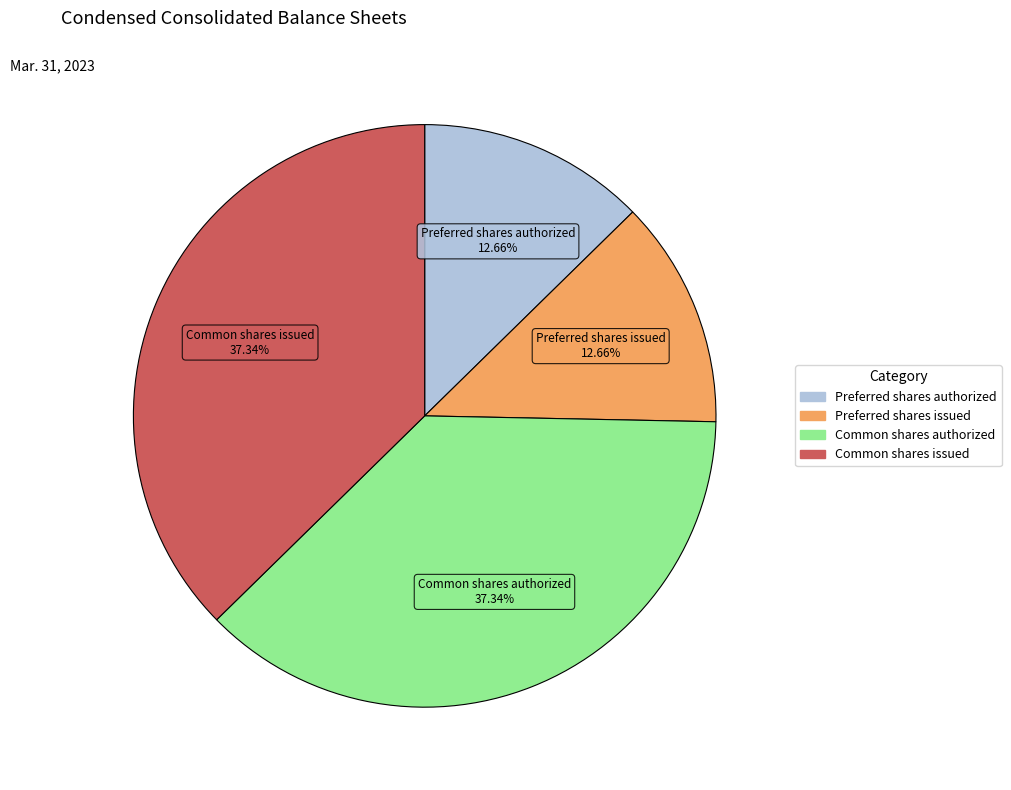

To the nearest percent, what is the average slice percentage?

25%